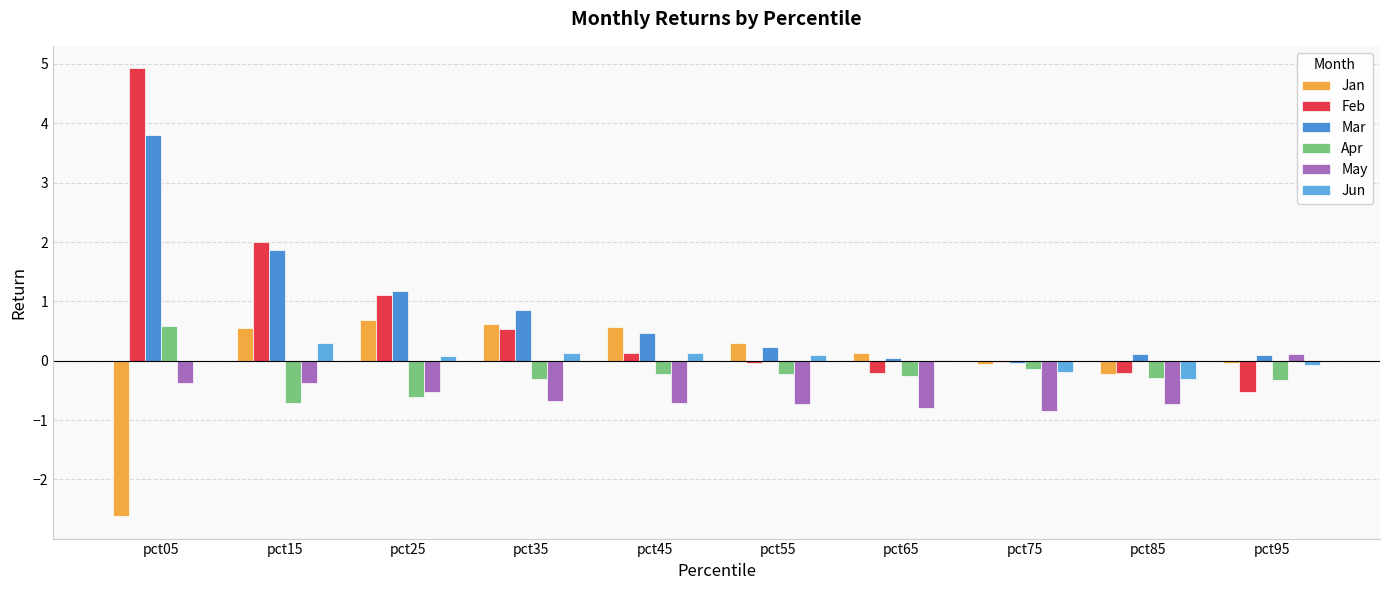

What is the total value across all series at pct15?

3.6